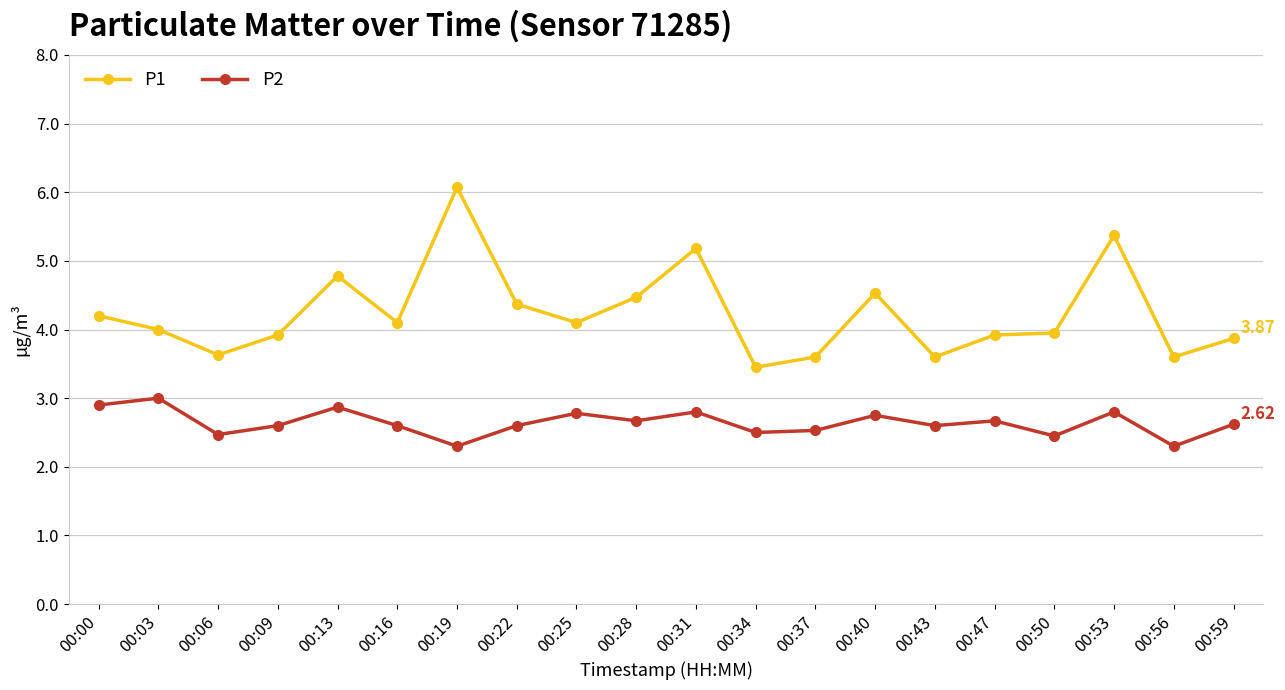

Rank the series by their maximum value, from highest to lowest.

P1, P2